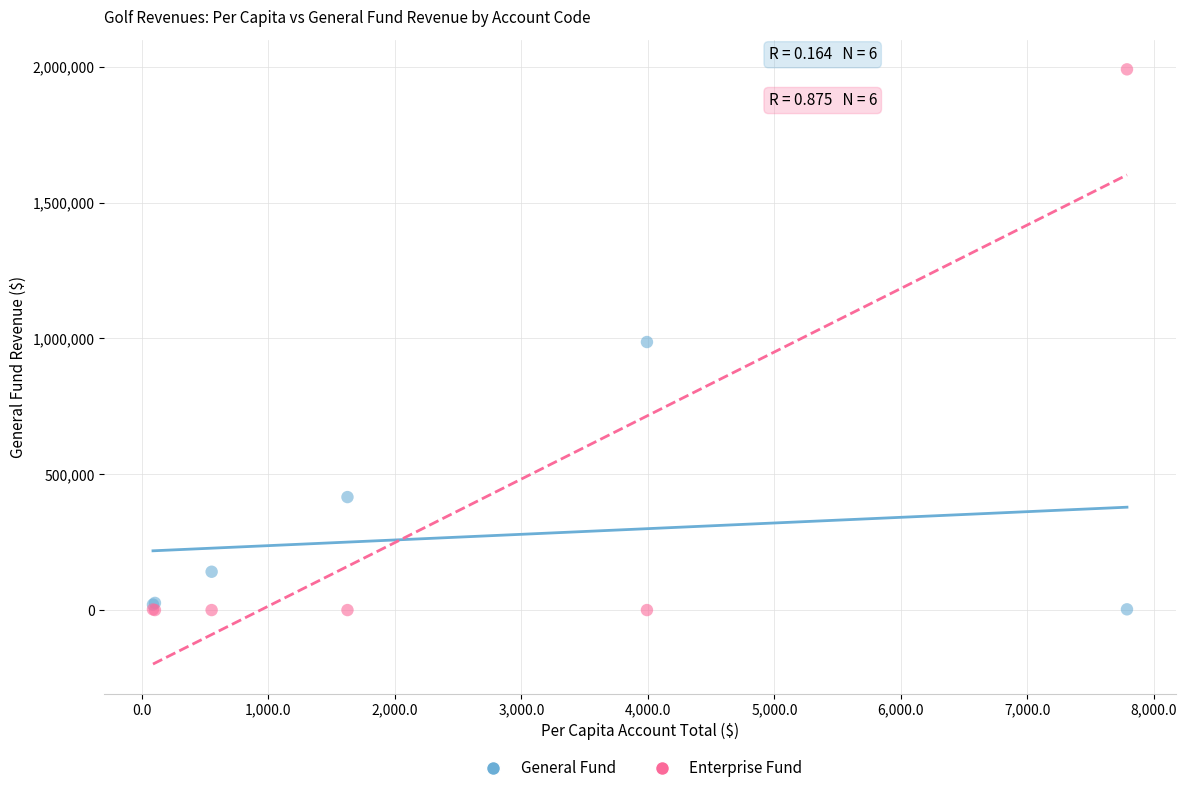

What are all the series names shown in the legend?

General Fund, Enterprise Fund